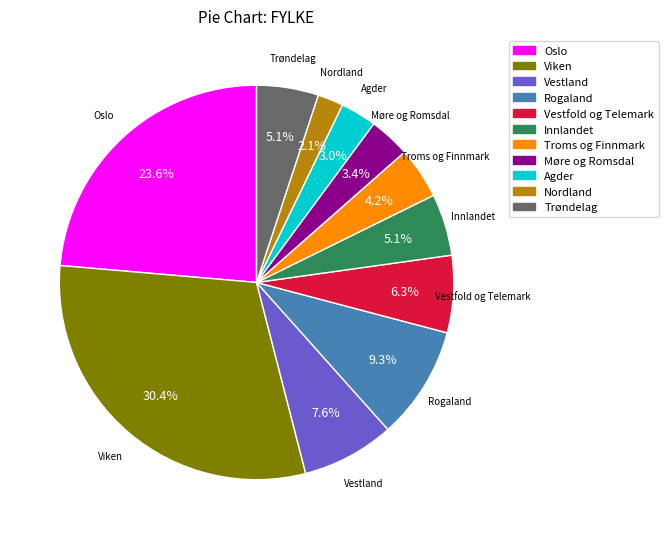

To the nearest percent, what percentage of the pie is Vestland?

8%